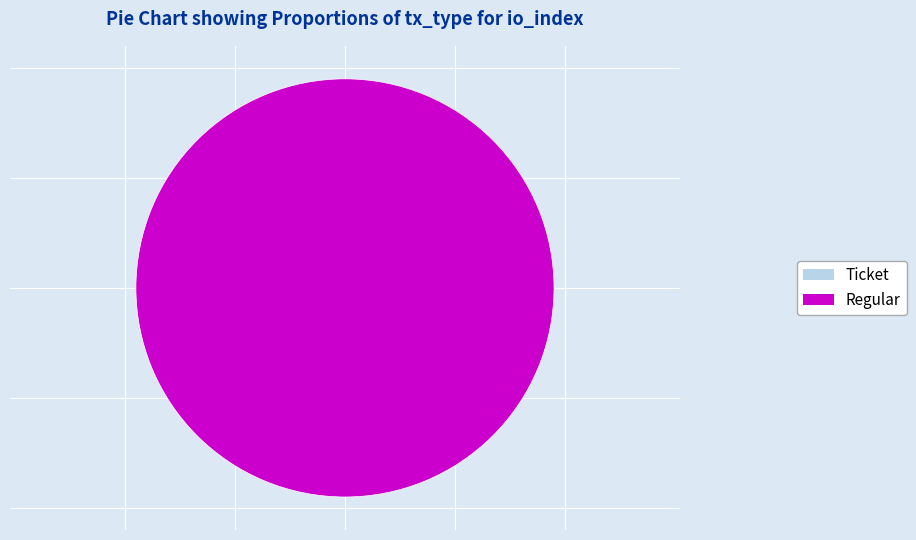

To the nearest percent, what is the difference between the Regular and Ticket slice percentages?

100%